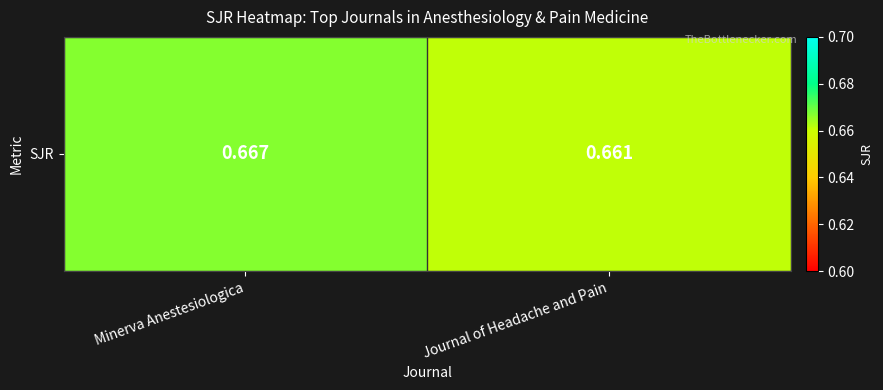

Which label corresponds to the smallest value in the chart?

Journal of Headache and Pain